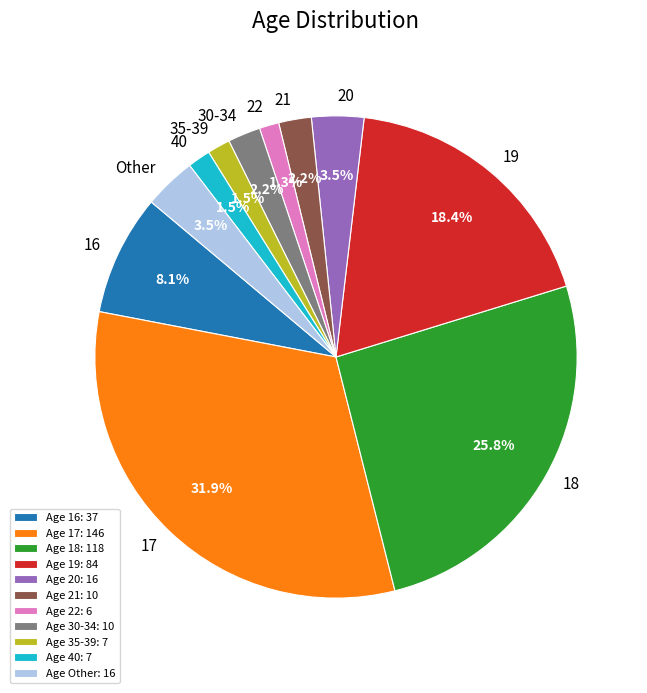

Do 30-34 and 22 together represent more than half of the pie?

No